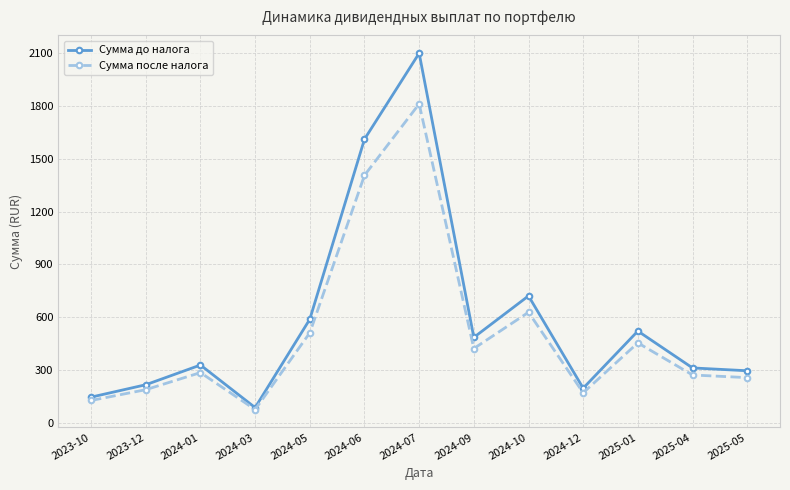

What is the value of the Сумма после налога point at the 3rd from the left?

286.7